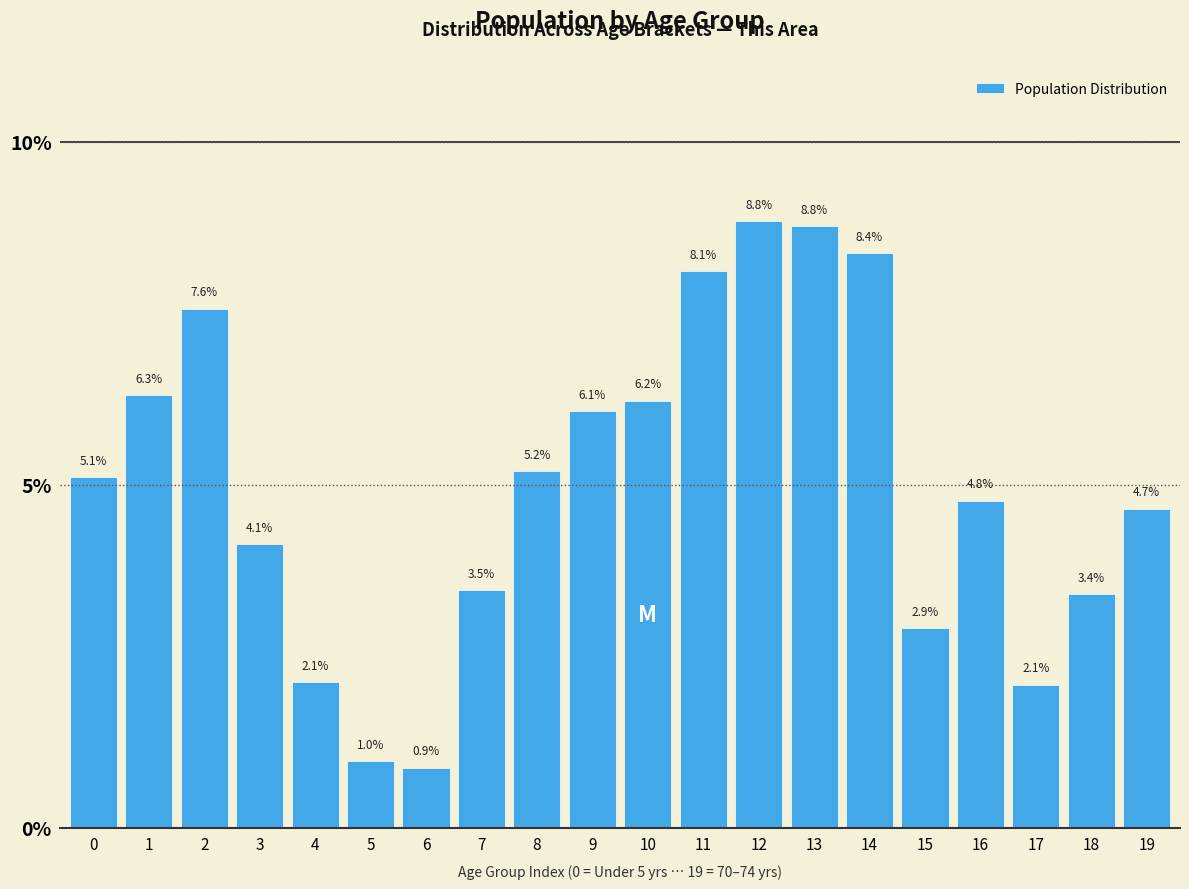

Reading left to right, what are all the values shown in this chart?

5.1	6.3	7.6	4.1	2.1	1.0	0.9	3.5	5.2	6.1	6.2	8.1	8.8	8.8	8.4	2.9	4.8	2.1	3.4	4.7